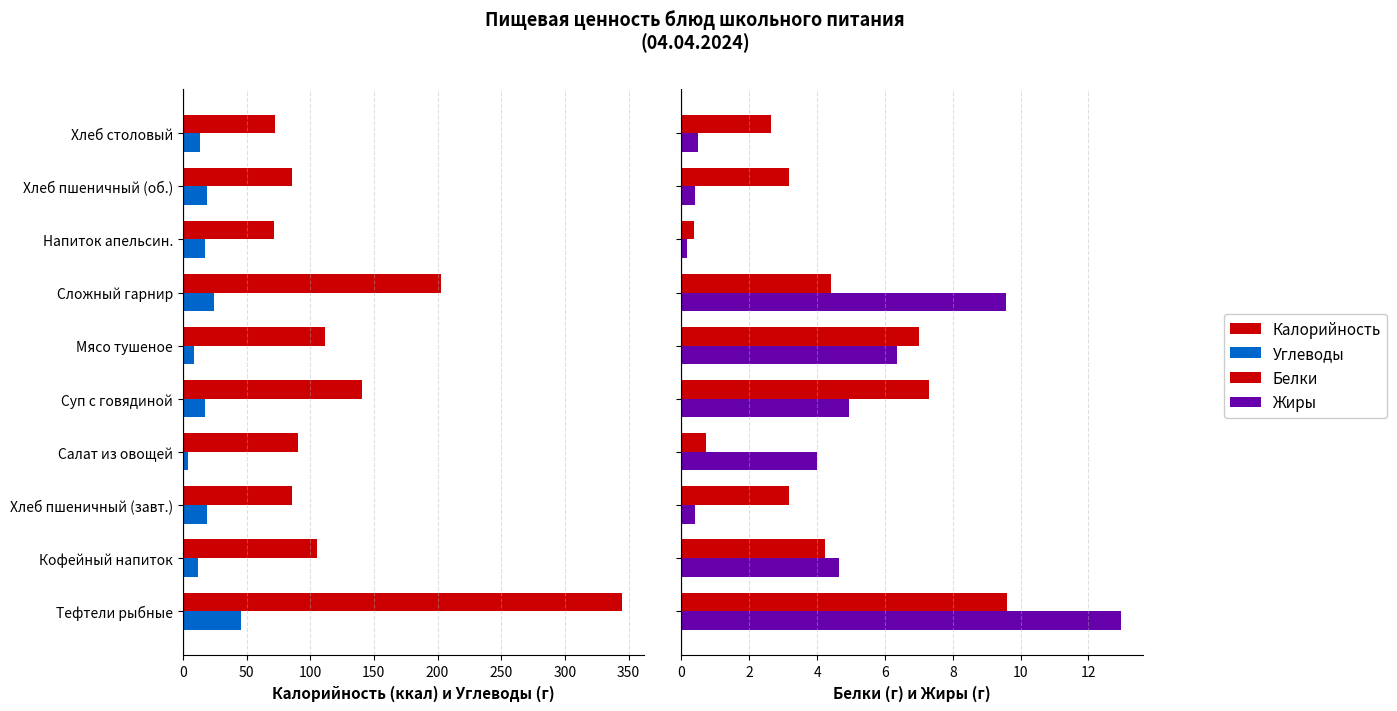

What is the minimum value shown in the chart?

0.2